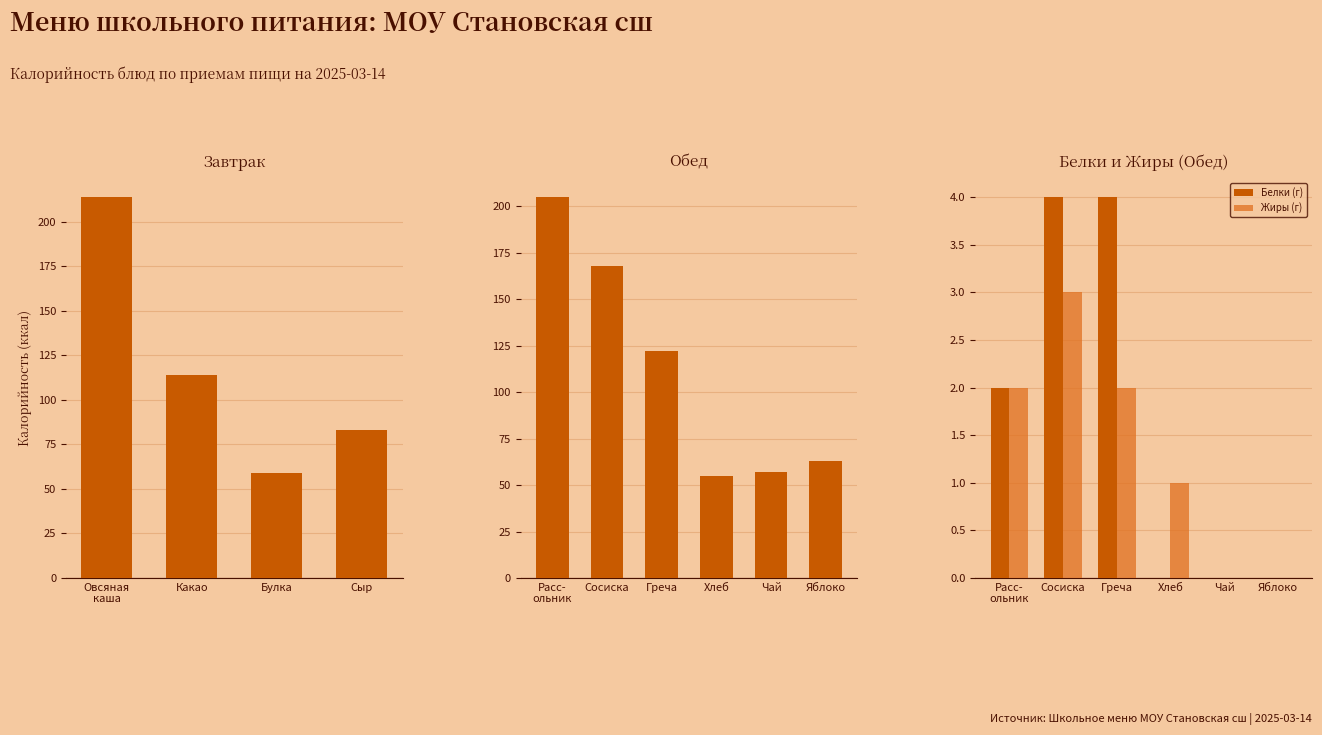

What is the highest value of the Белки (г) series?

4